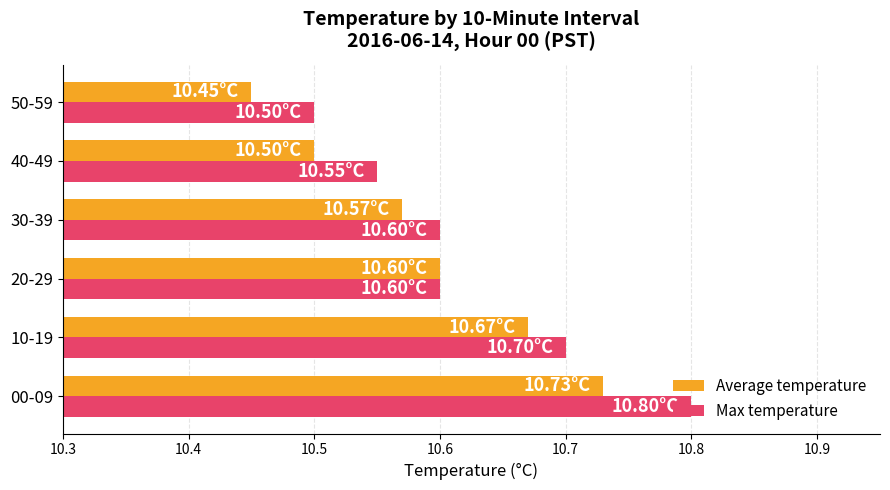

List the series in order of their peak value, lowest first.

Average temperature, Max temperature